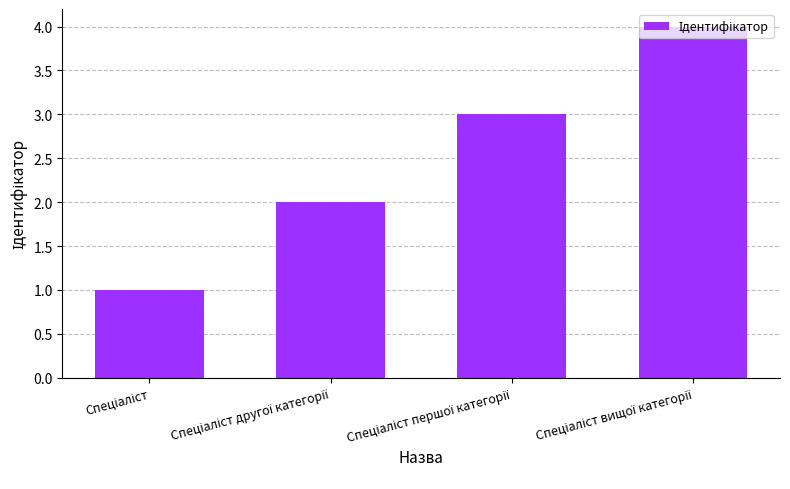

What is the maximum value shown in the chart?

4